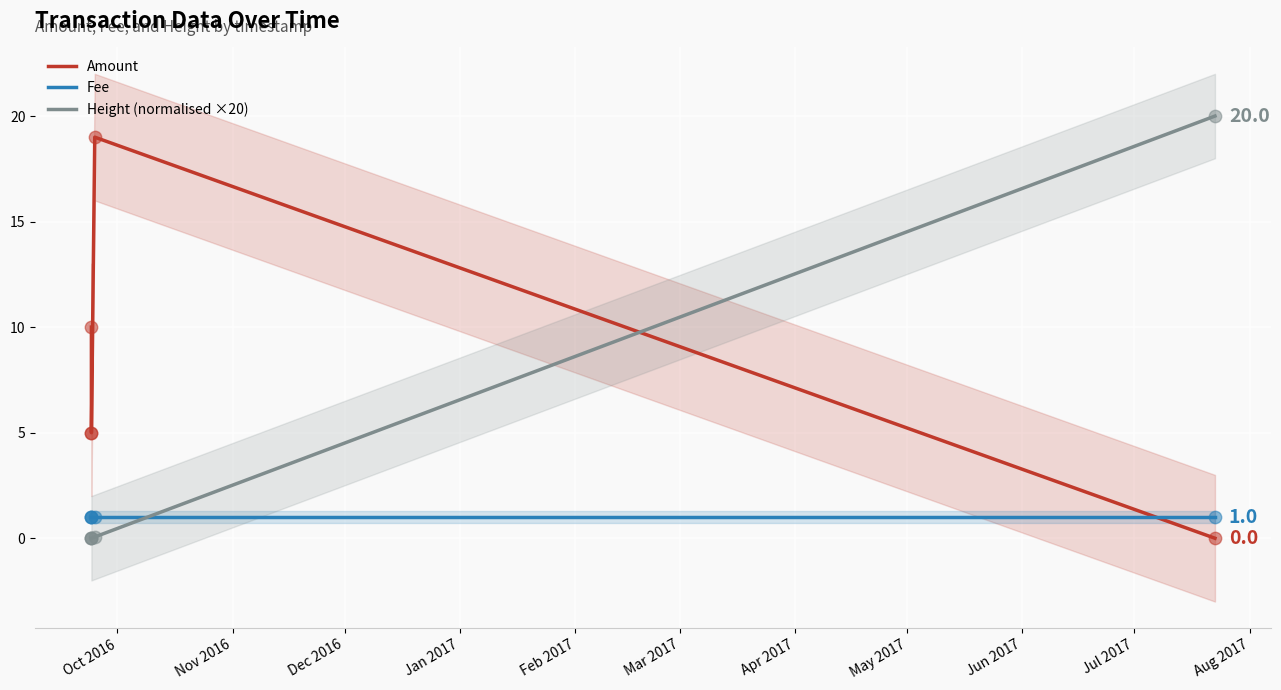

Which series reaches the minimum Y coordinate?

Amount